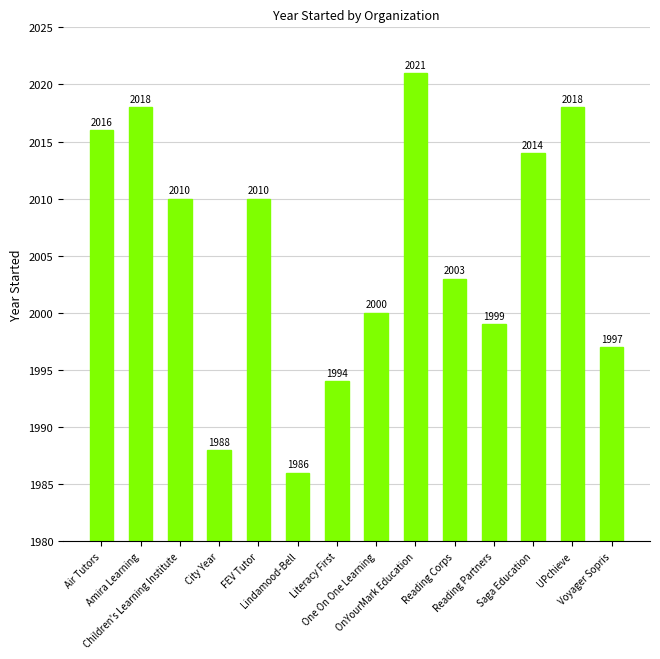

What is the minimum value shown in the chart?

1986